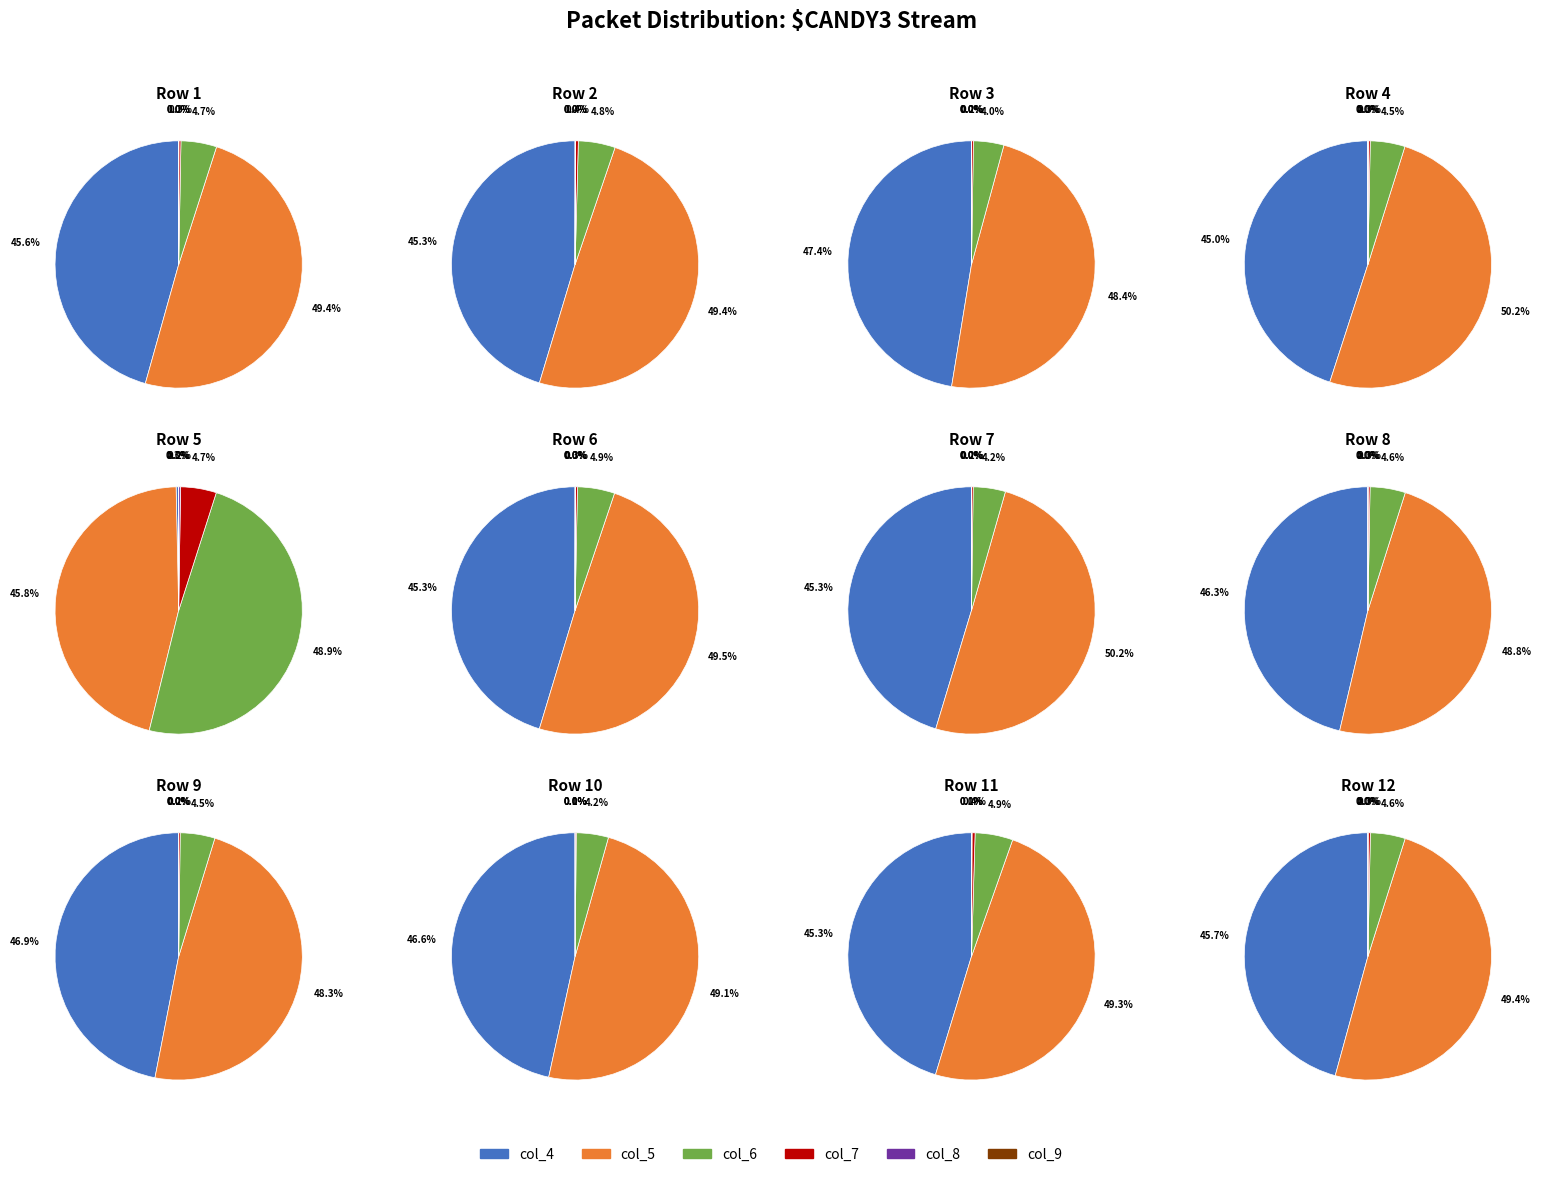

Which category has the smallest portion of the pie?

8